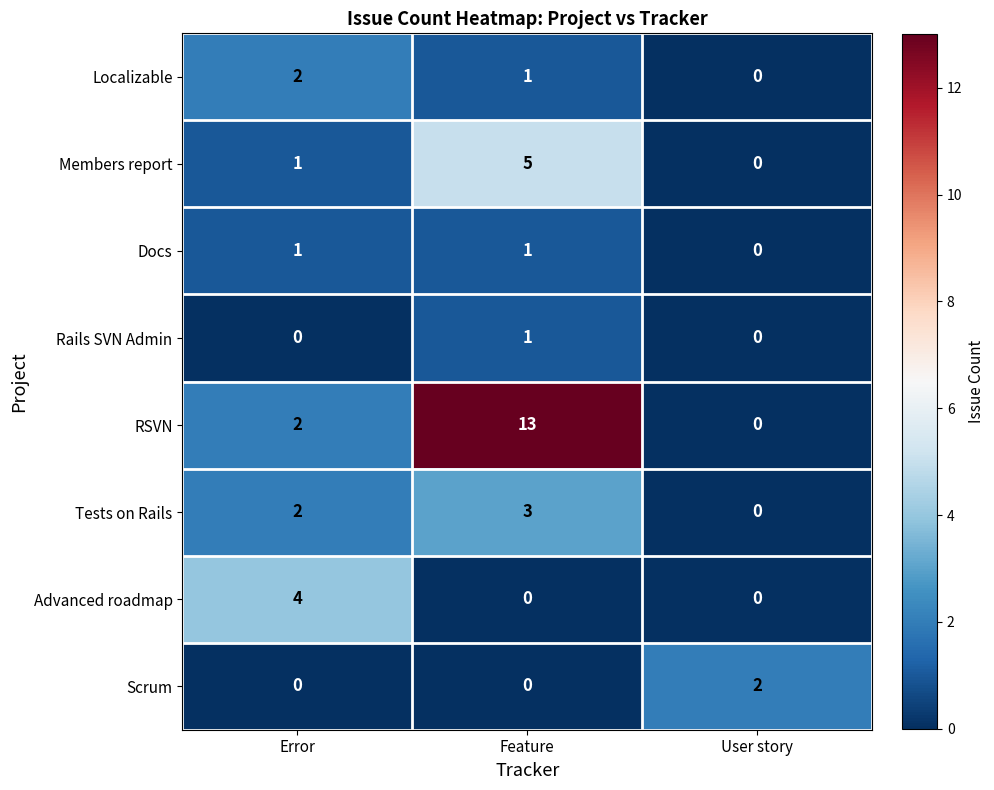

Reading left to right, what are all the values shown in this chart?

Localizable: Error=2	Feature=1	User story=0
Members report: Error=1	Feature=5	User story=0
Docs: Error=1	Feature=1	User story=0
Rails SVN Admin: Error=0	Feature=1	User story=0
RSVN: Error=2	Feature=13	User story=0
Tests on Rails: Error=2	Feature=3	User story=0
Advanced roadmap: Error=4	Feature=0	User story=0
Scrum: Error=0	Feature=0	User story=2